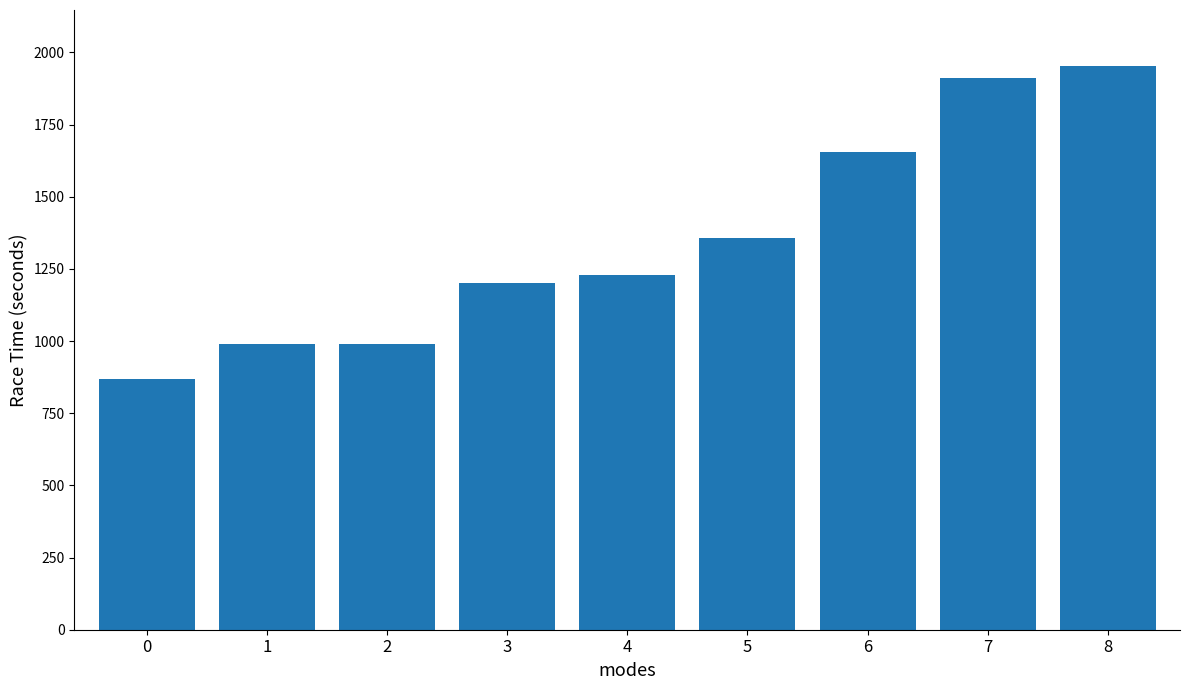

What is the average value?

1350